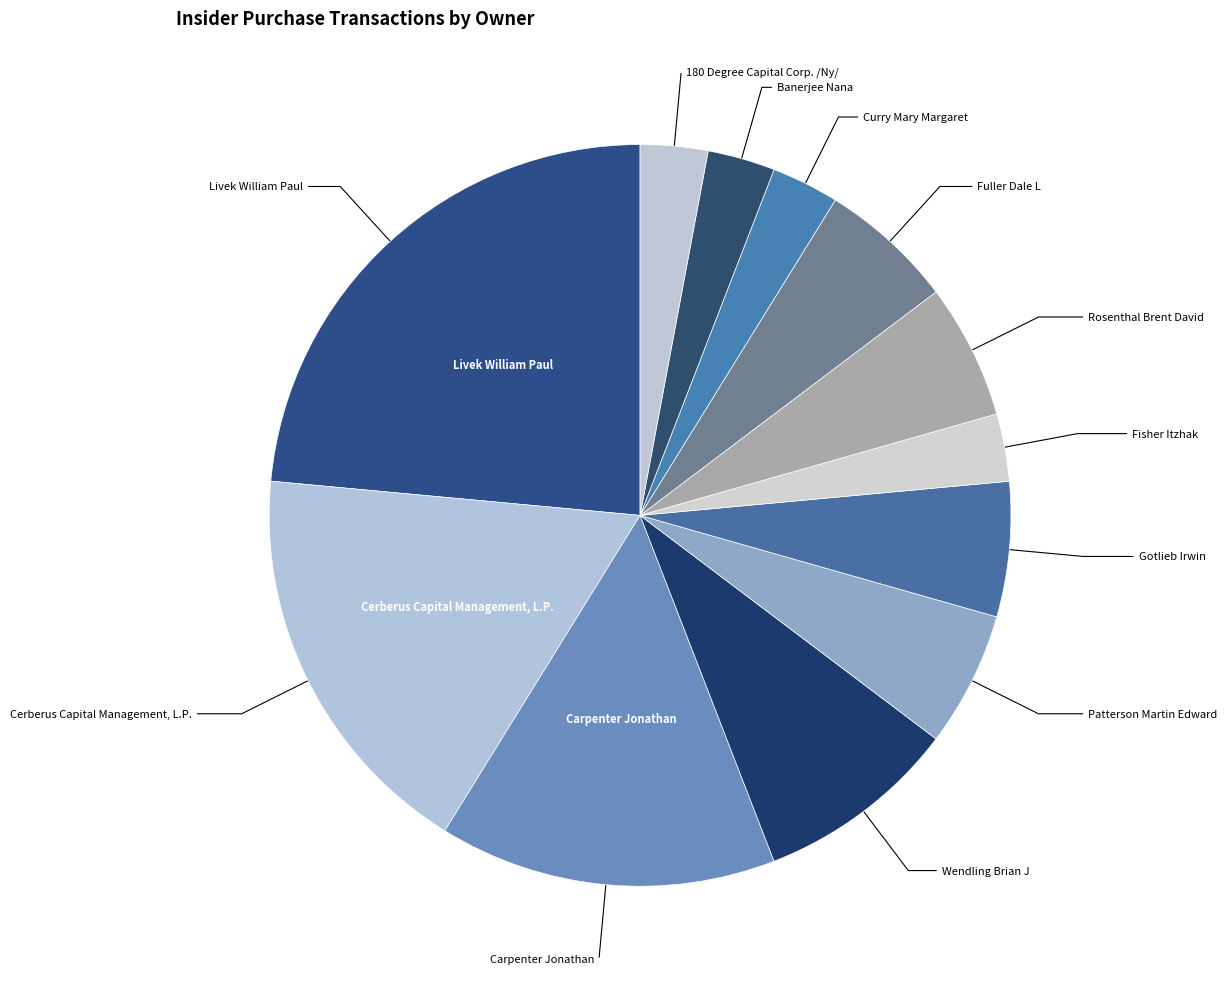

To the nearest percent, what is the difference between the largest and smallest slice percentages?

21%